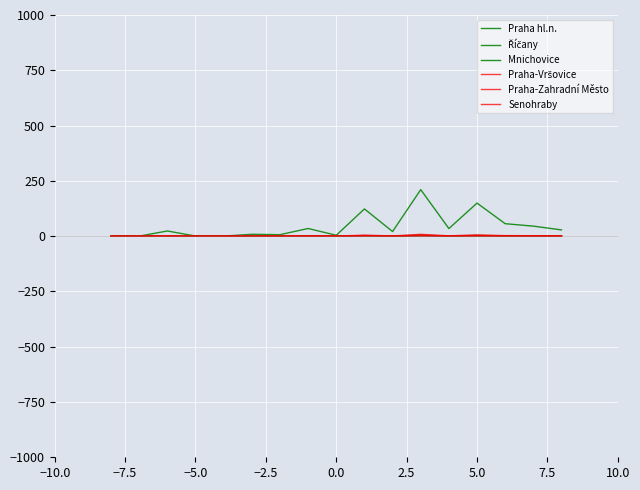

What is the sum of all Praha-Vršovice values?

29.0